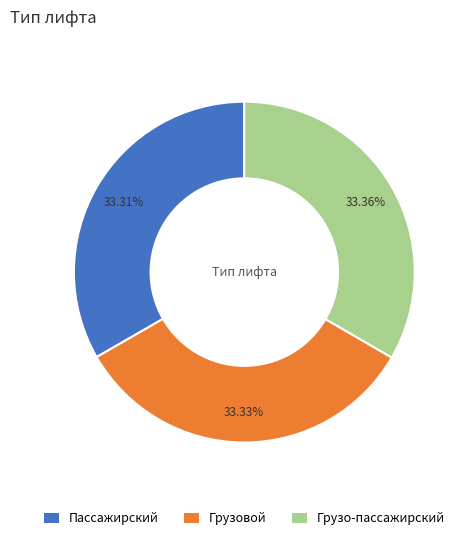

True or false: Грузовой accounts for 25% of the total.

False